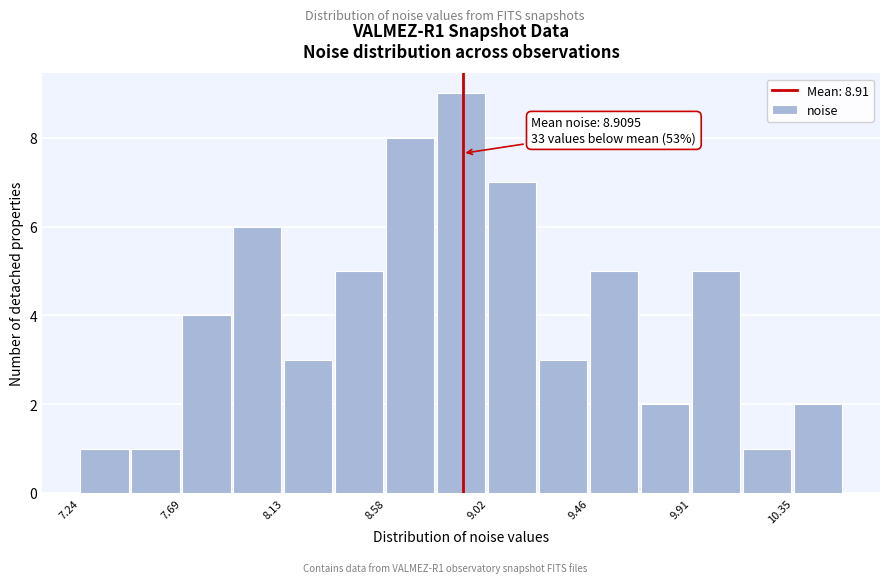

Over which range of the x-axis is the bar tallest?

8.80 to 9.00